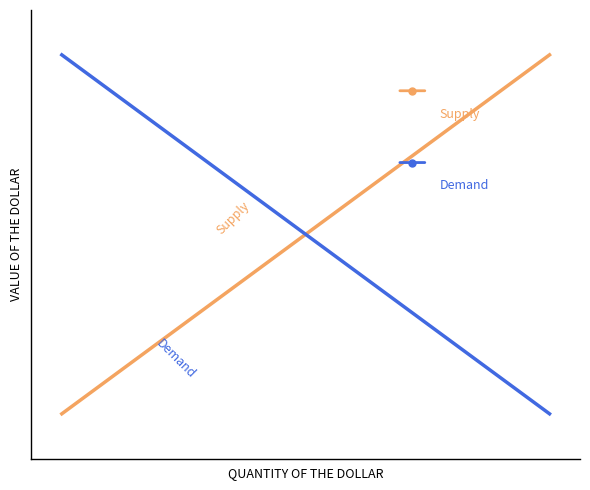

Is it true that Demand equals 22 at 0?

False